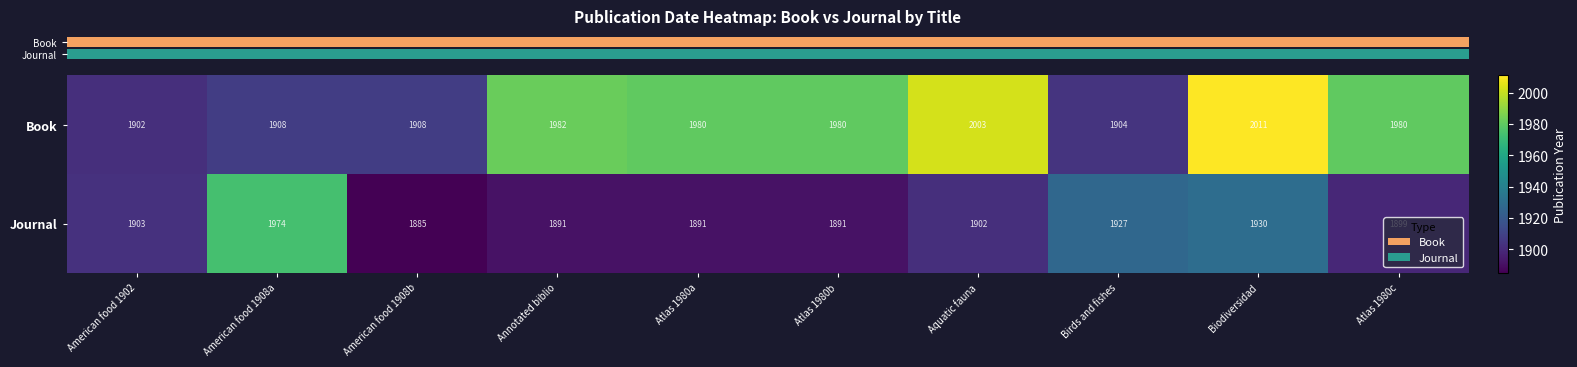

Count the number of categories in the chart.

10